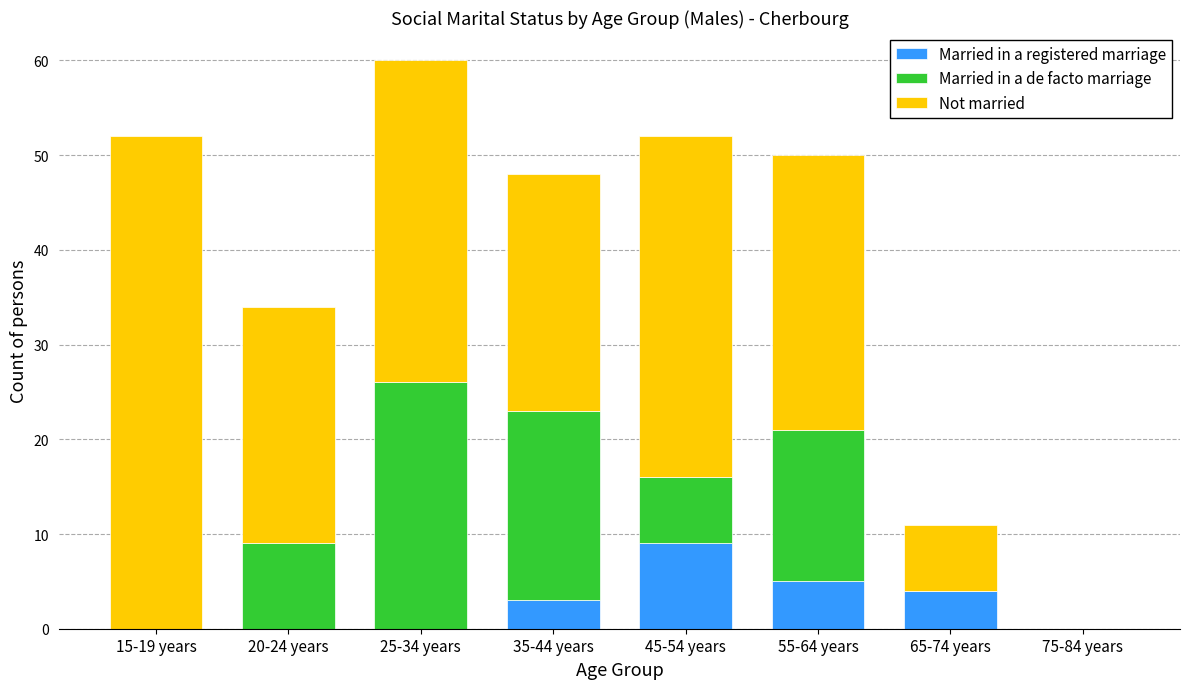

Reading right to left, transcribe the values for Married in a registered marriage.

75-84 years=0	65-74 years=4	55-64 years=5	45-54 years=9	35-44 years=3	25-34 years=0	20-24 years=0	15-19 years=0